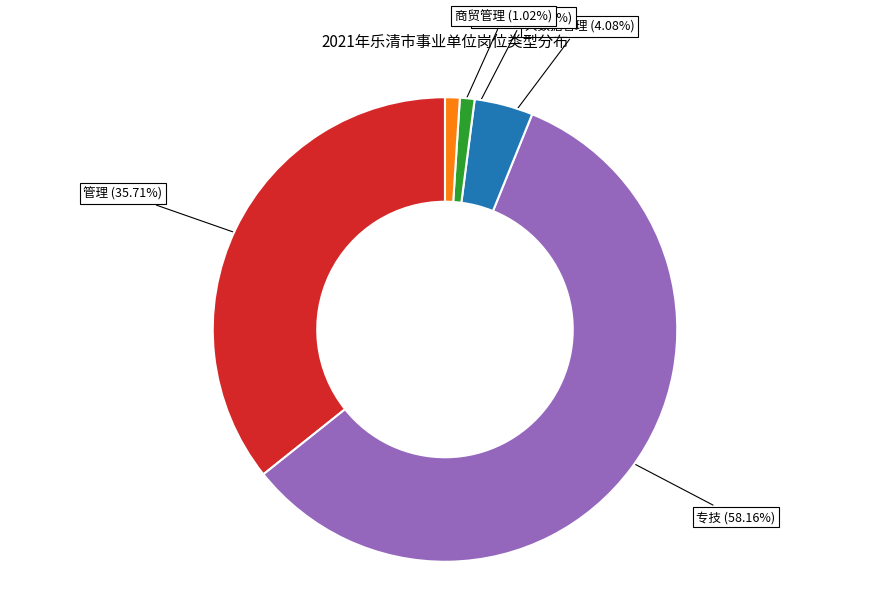

To the nearest percent, what is the difference between the 管理 and 大数据管理 slice percentages?

32%